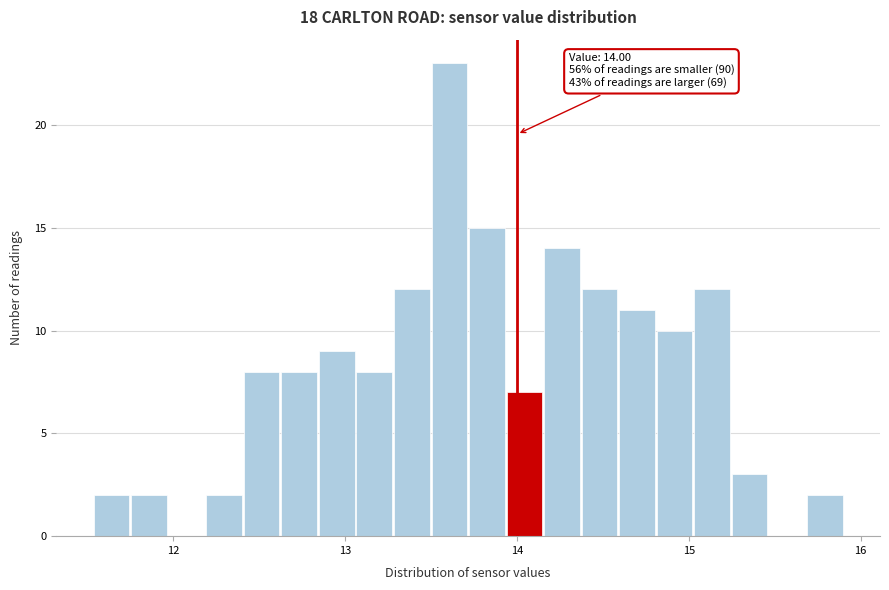

Around what value on the x-axis is the tallest bar? Give the approximate position of its centre, as read against the axis.

13.6